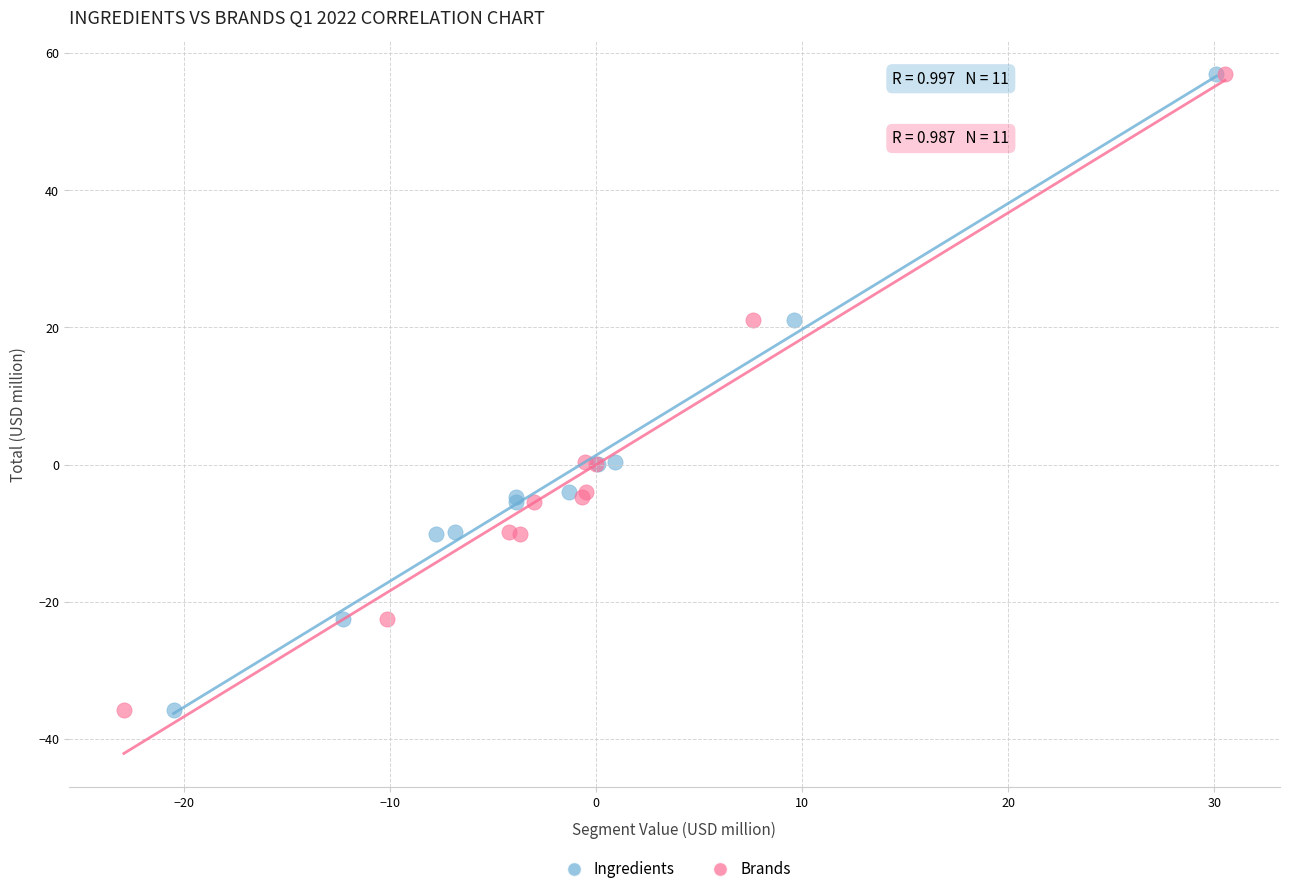

What are all the series names shown in the legend?

Ingredients, Brands